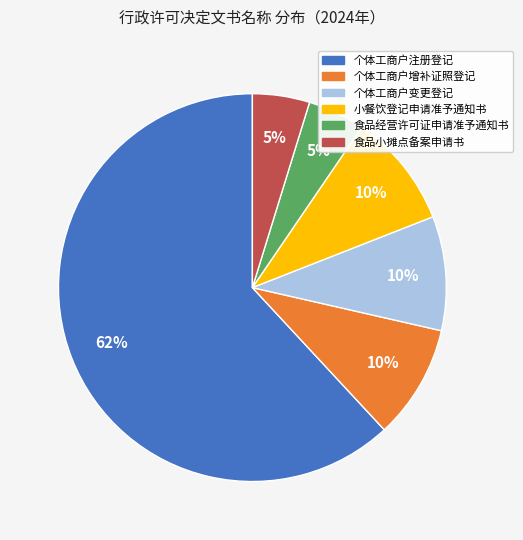

Is there any slice that represents more than half of the pie?

Yes